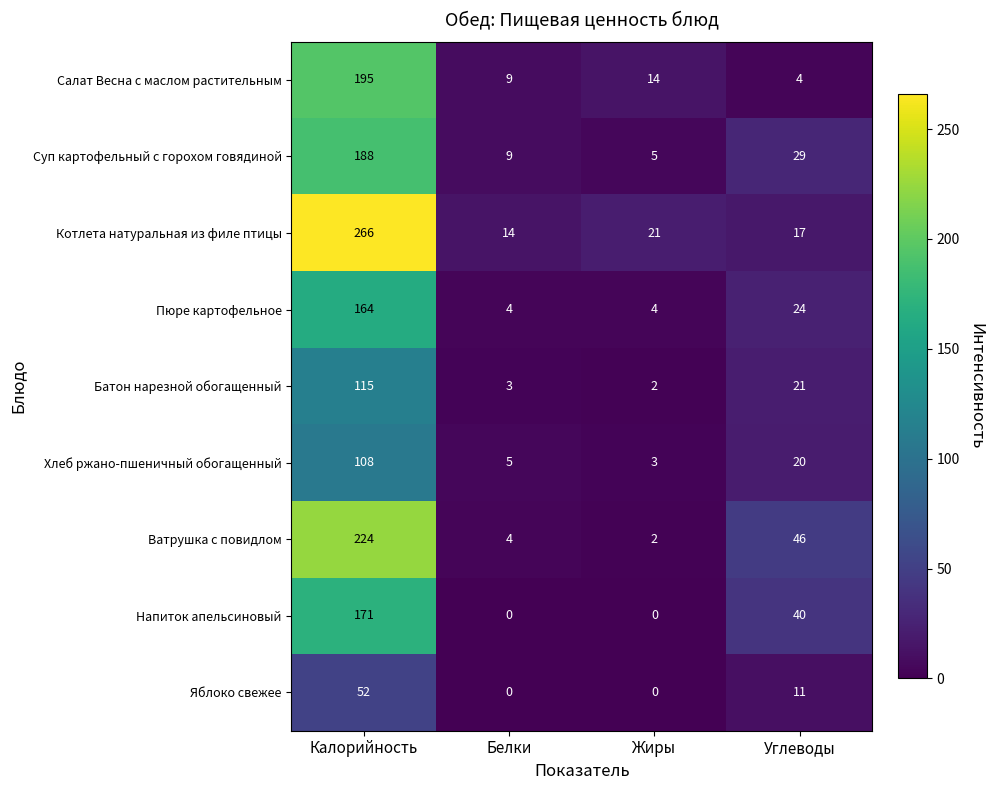

At which category is the sum across all series the highest?

Калорийность